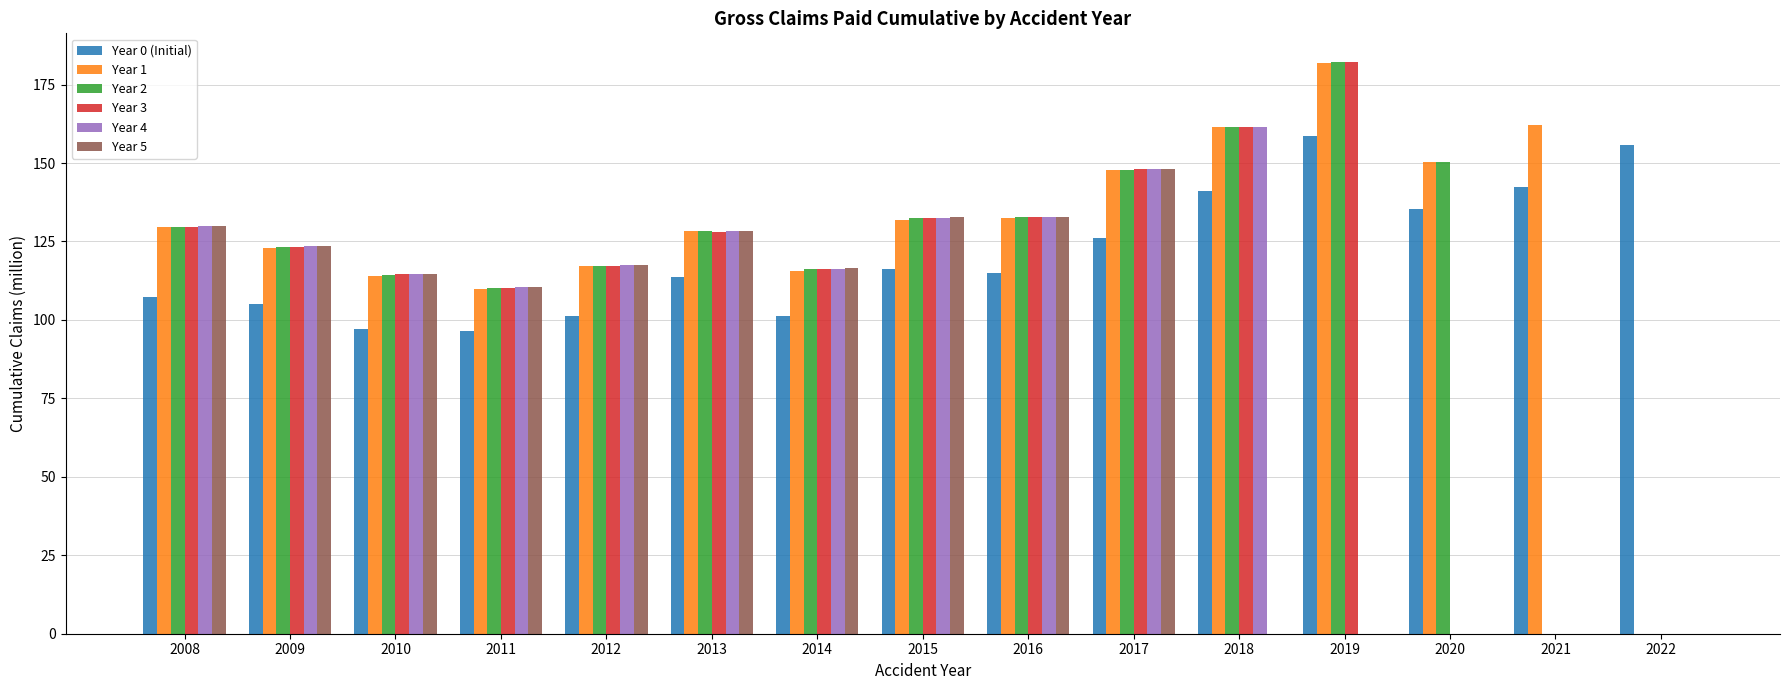

What is the approximate value of Year 5 at 2012?

117.4